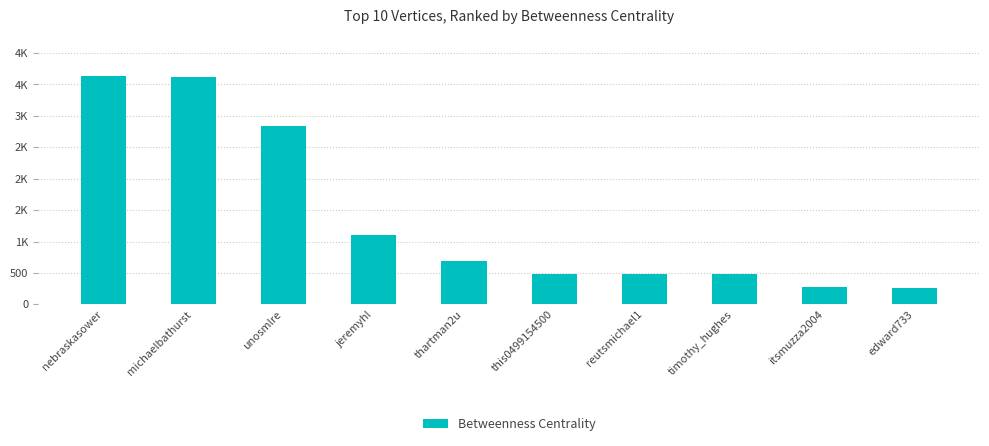

Reading right to left, transcribe all the data shown in this chart.

edward733=265.8	itsmuzza2004=268.4	timothy_hughes=477.7	reutsmichael1=480.8	this0499154500=480.8	thartman2u=683.8	jeremyhl=1100.8	unosmlre=2840.2	michaelbathurst=3618.0	nebraskasower=3637.1